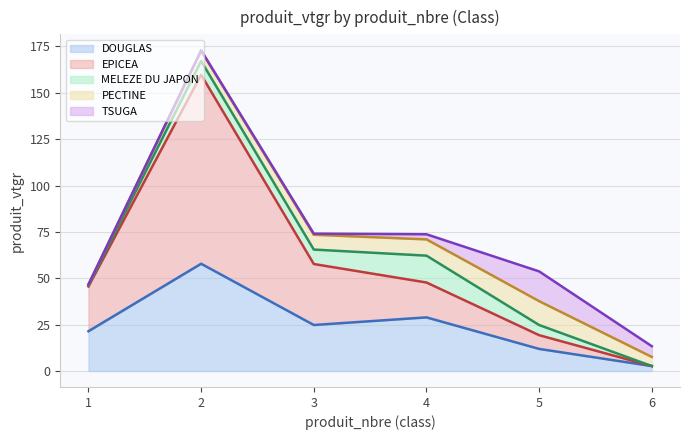

Where do TSUGA and PECTINE first cross each other?

4 and 5